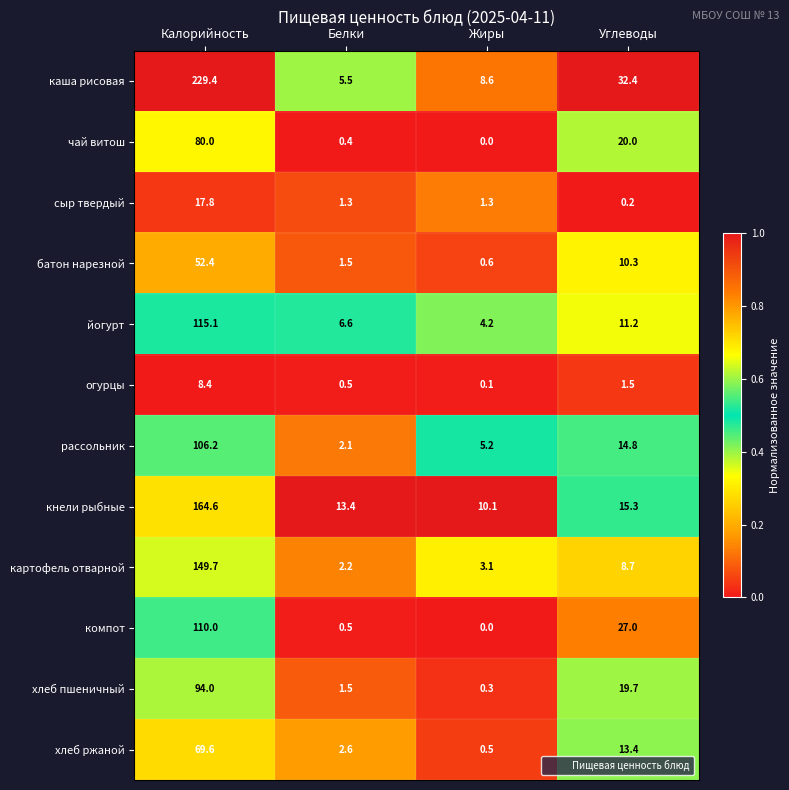

What is the spread (max minus min) of values at Белки?

13.0